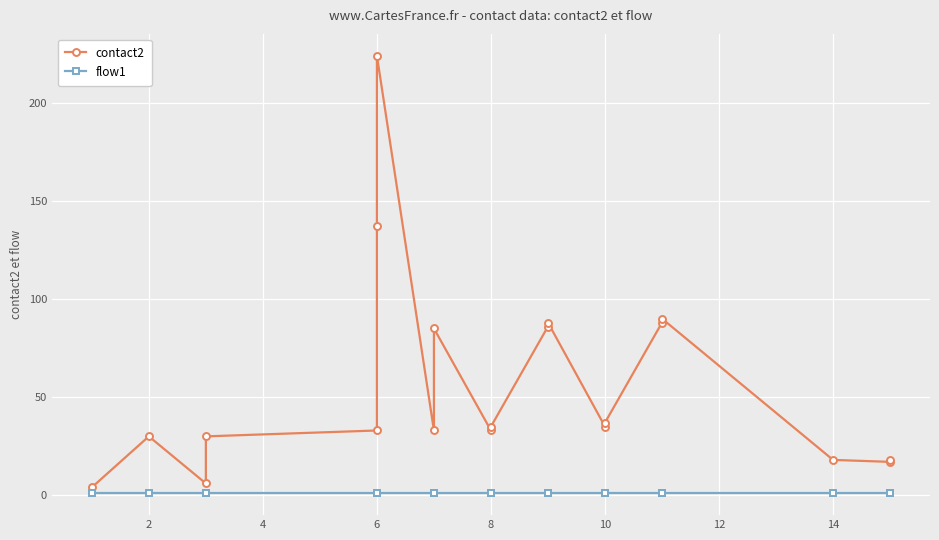

Count the number of categories in the chart.

20